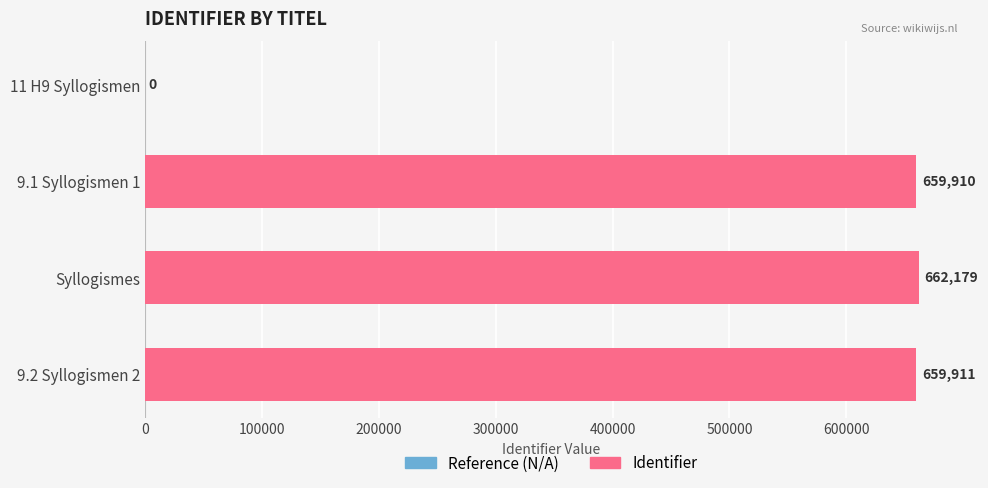

Reading top to bottom, list all the values displayed in this chart.

11 H9 Syllogismen=0	9.1 Syllogismen 1=659910	Syllogismes=662179	9.2 Syllogismen 2=659911